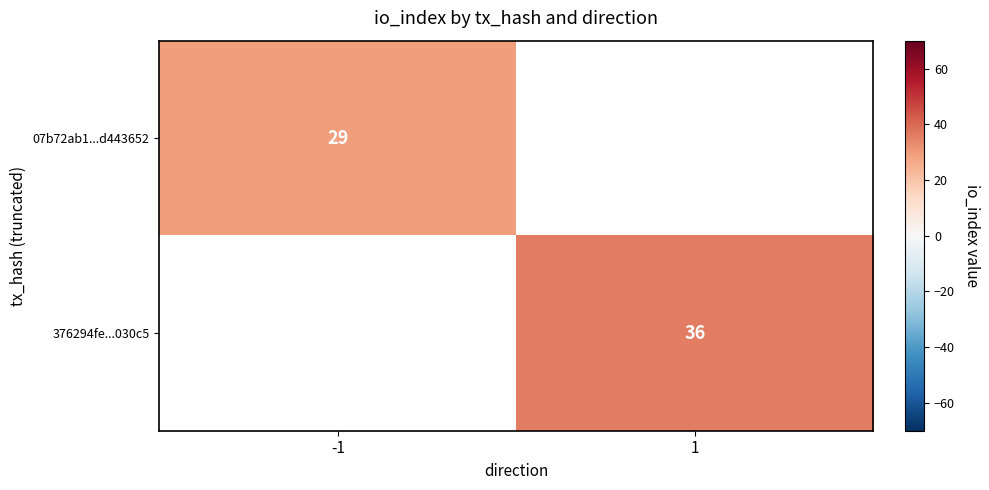

The 07b72ab1...d443652 series shows 29 at -1. True or false?

True